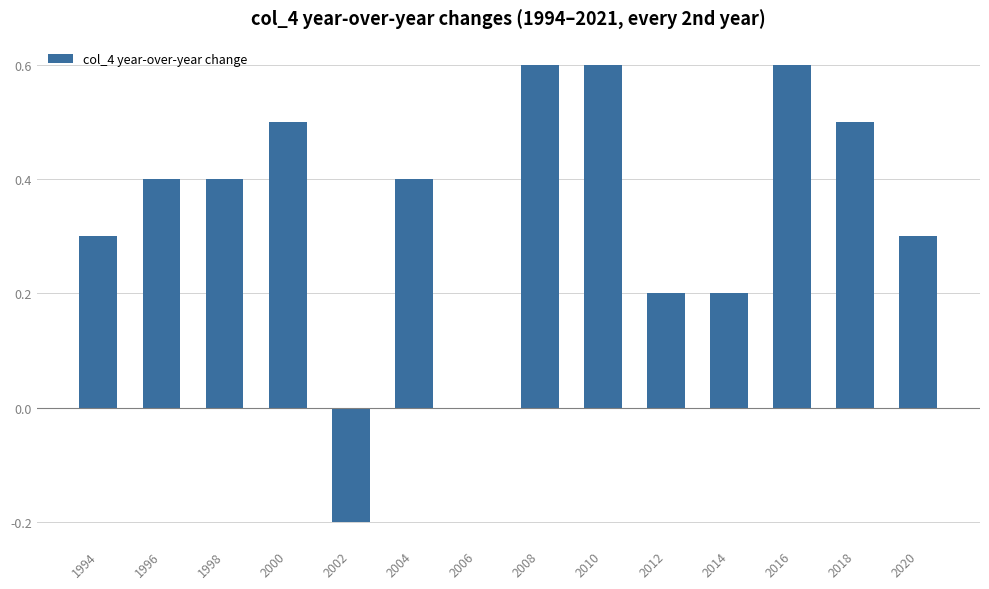

What is the sum of the values at 2000 and 2002?

0.3